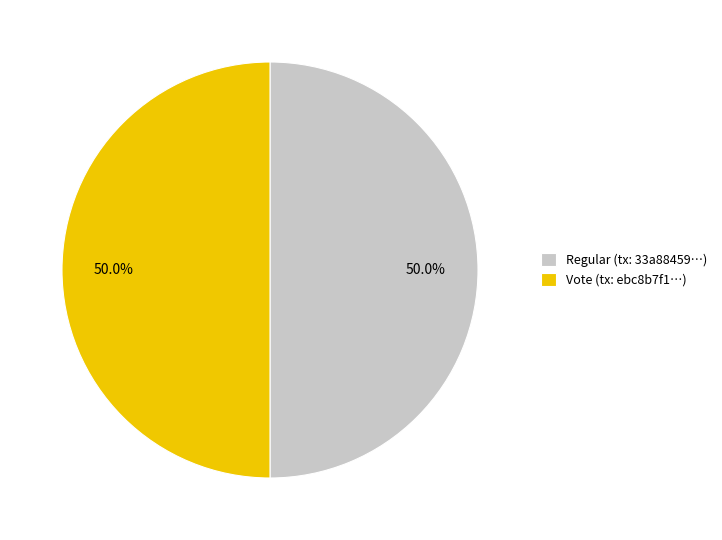

Combined, do Vote (tx: ebc8b7f1…) and Regular (tx: 33a88459…) account for over 50%?

Yes